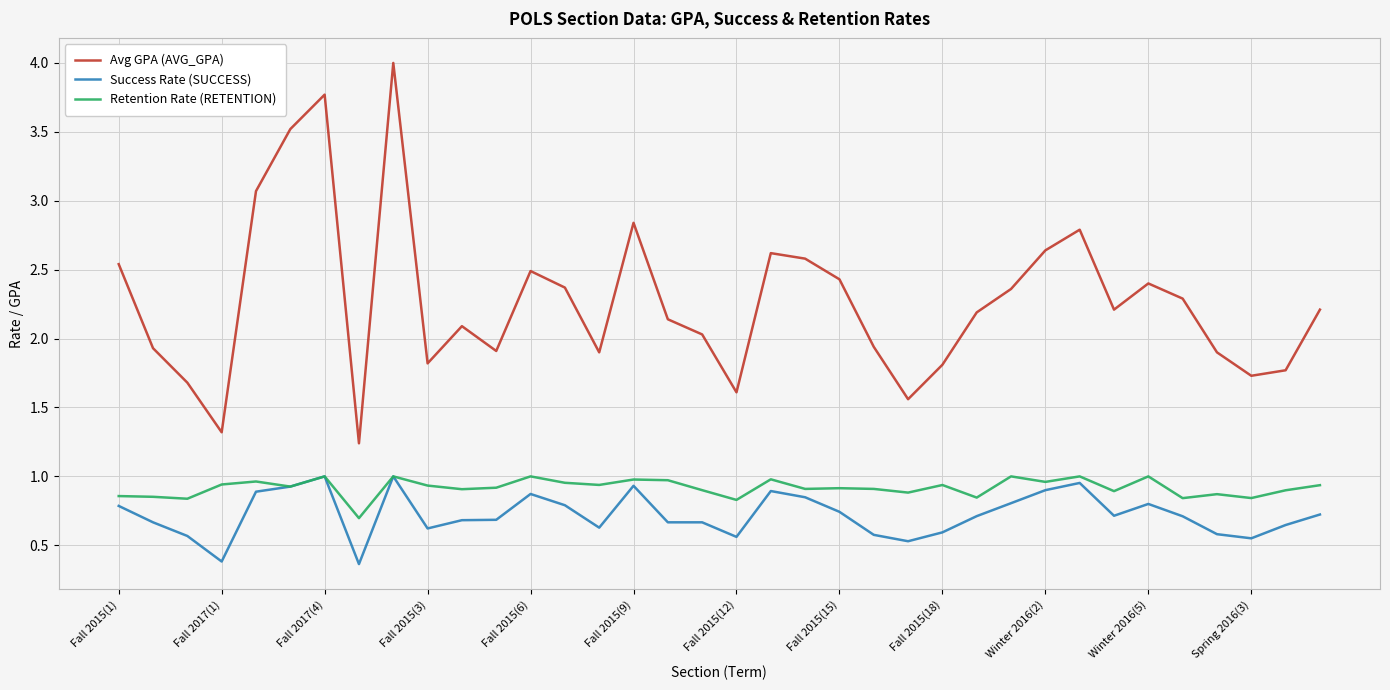

True or false: Success Rate (SUCCESS) and Avg GPA (AVG_GPA) cross at least once.

False